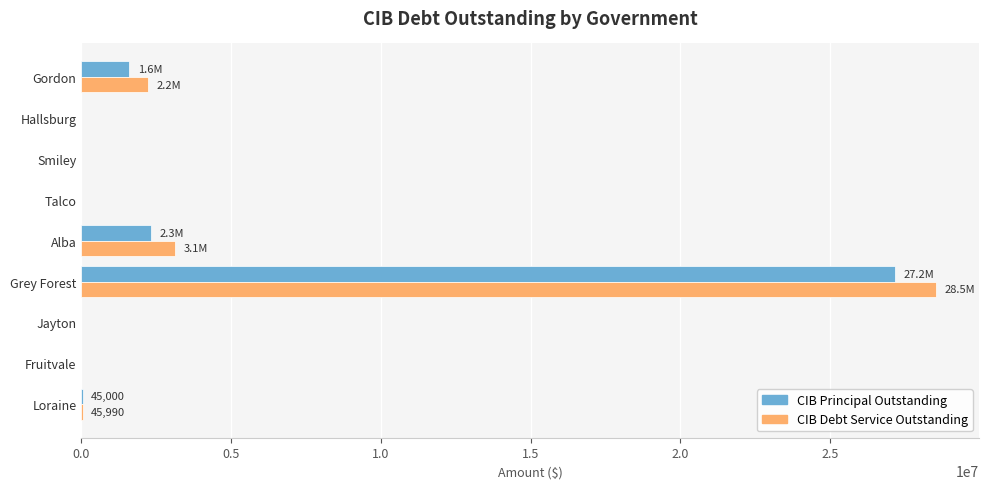

Which label corresponds to the largest value in the chart?

Grey Forest